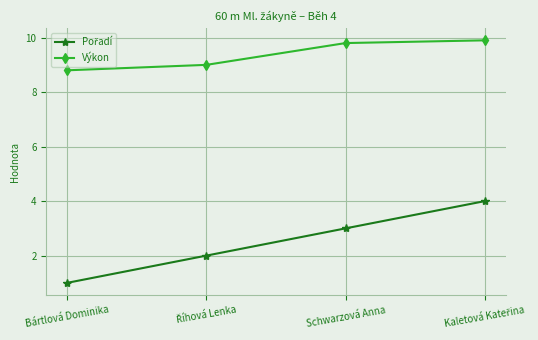

What is the maximum value shown in the chart?

9.9